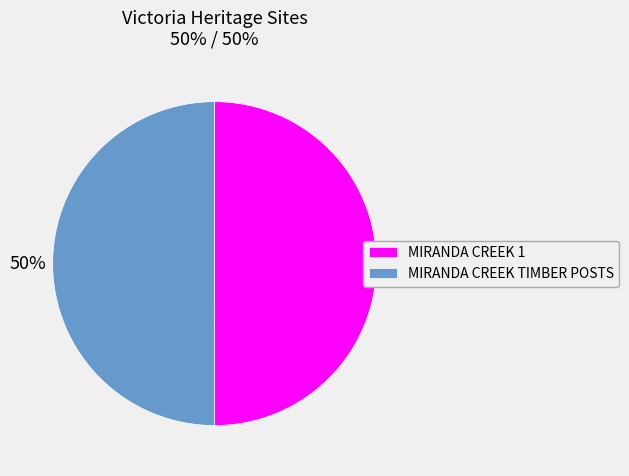

Approximately how many times larger is the value at MIRANDA CREEK TIMBER POSTS compared to MIRANDA CREEK 1?

1.0